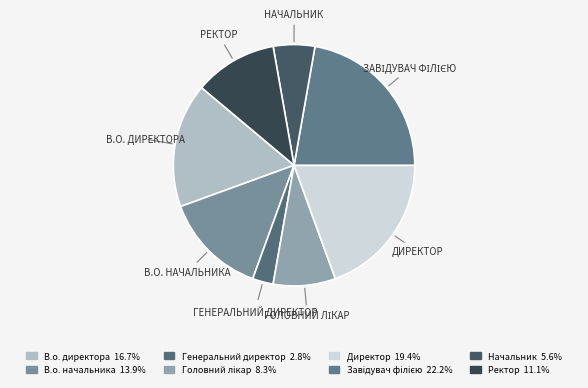

How many slices are in this pie chart?

8